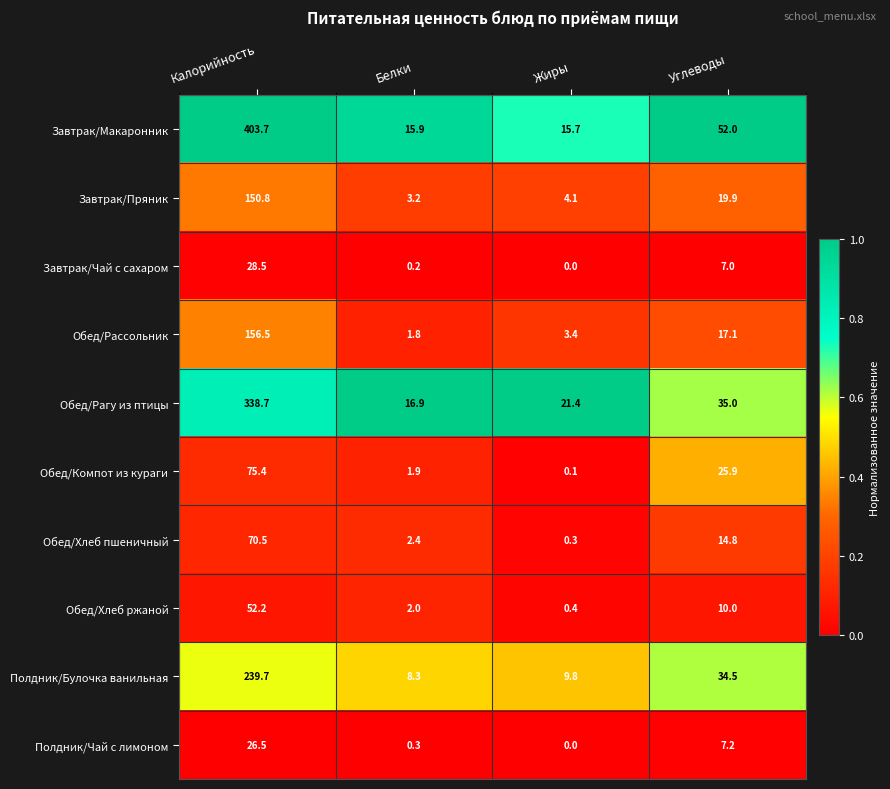

Rank the series by their maximum value, from lowest to highest.

Полдник/Чай с лимоном, Завтрак/Чай с сахаром, Обед/Хлеб ржаной, Обед/Хлеб пшеничный, Обед/Компот из кураги, Завтрак/Пряник, Обед/Рассольник, Полдник/Булочка ванильная, Обед/Рагу из птицы, Завтрак/Макаронник